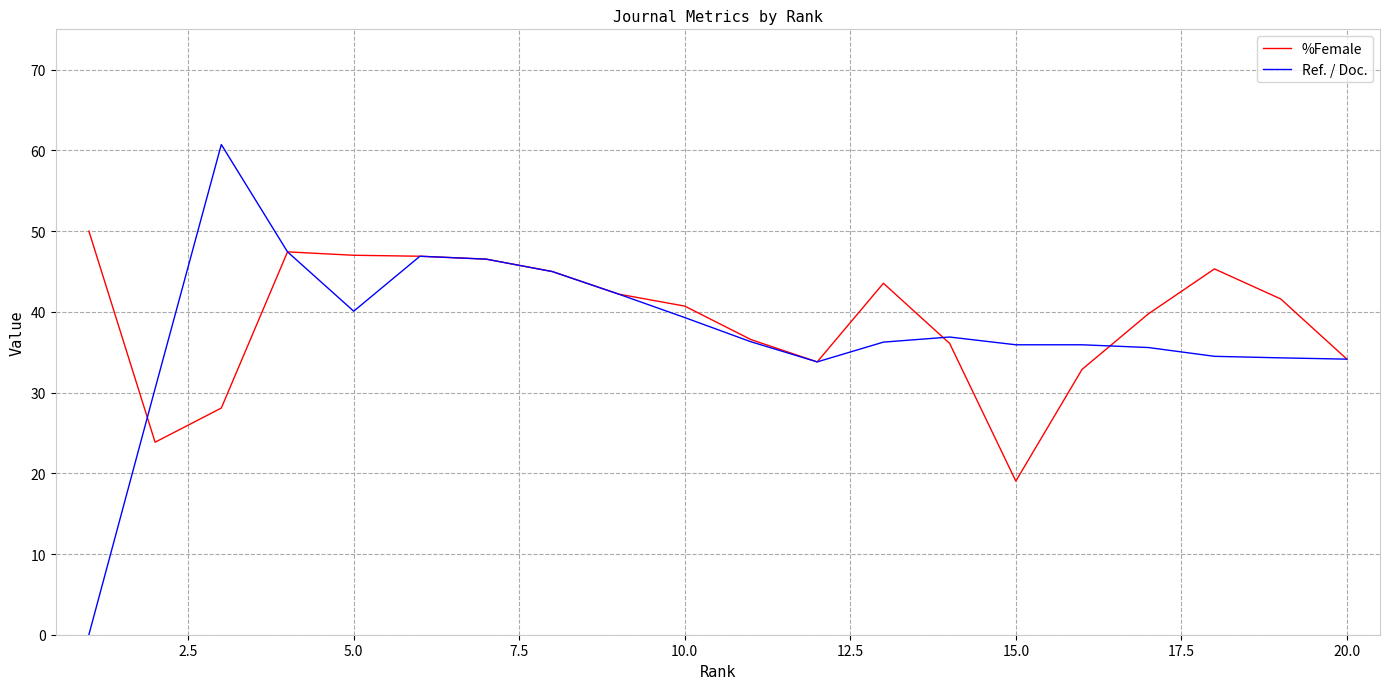

What is the greatest value displayed?

60.7